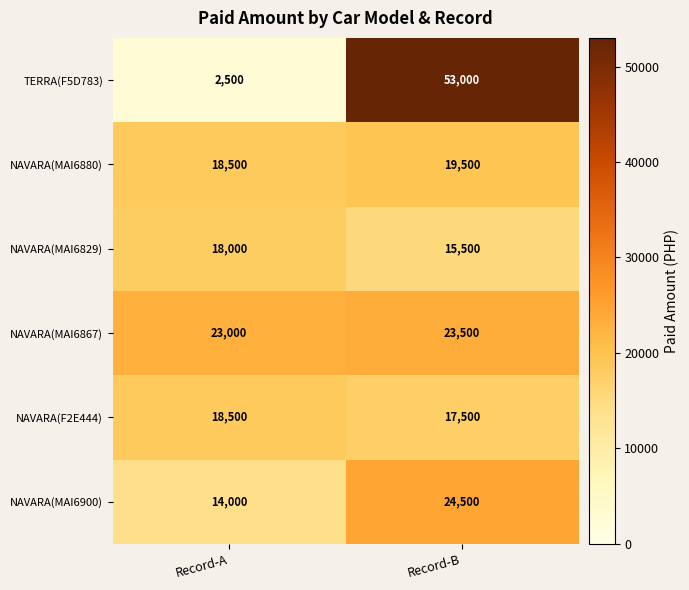

Reading left to right, extract all data points from this chart.

TERRA(F5D783): 2500	53000
NAVARA(MAI6880): 18500	19500
NAVARA(MAI6829): 18000	15500
NAVARA(MAI6867): 23000	23500
NAVARA(F2E444): 18500	17500
NAVARA(MAI6900): 14000	24500